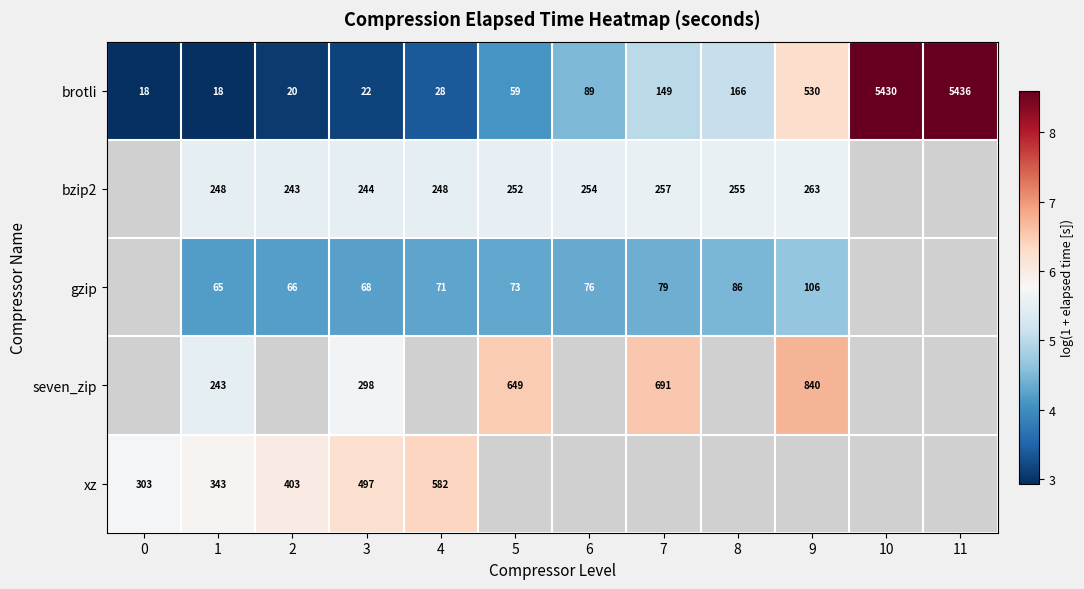

Count the seven_zip values in the range 5 to 6.

2